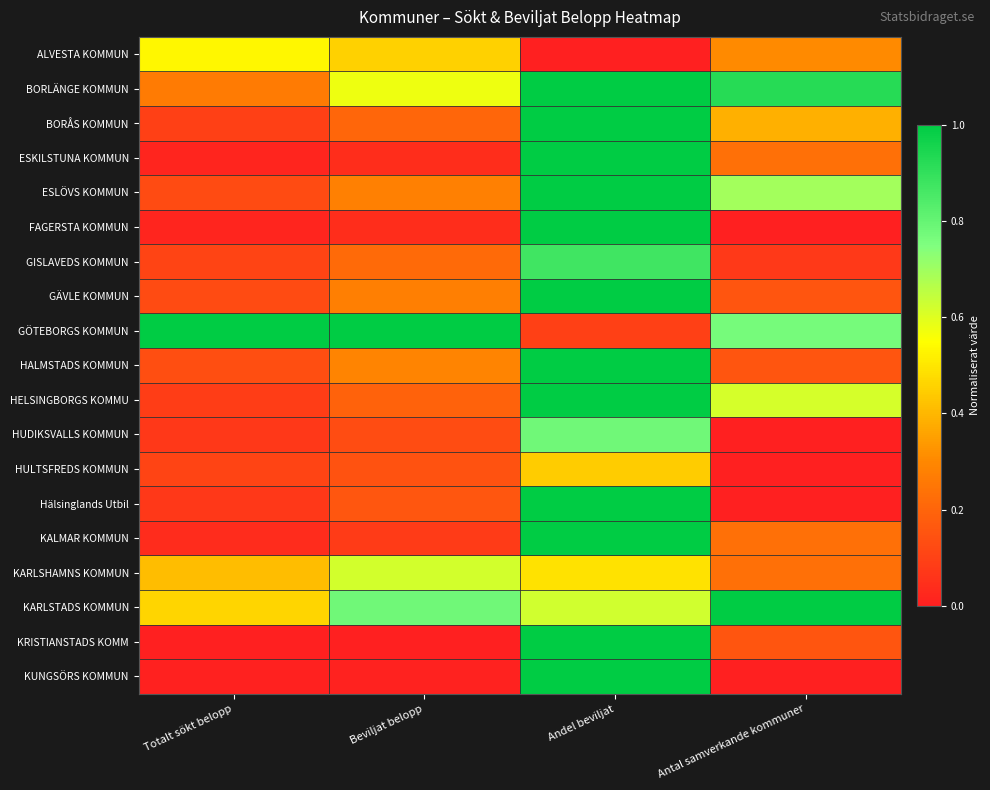

List the series in order of their peak value, lowest first.

HULTSFREDS KOMMUN, ALVESTA KOMMUN, KARLSHAMNS KOMMUN, HUDIKSVALLS KOMMUN, GISLAVEDS KOMMUN, BORLÄNGE KOMMUN, BORÅS KOMMUN, ESKILSTUNA KOMMUN, ESLÖVS KOMMUN, FAGERSTA KOMMUN, GÄVLE KOMMUN, GÖTEBORGS KOMMUN, HALMSTADS KOMMUN, HELSINGBORGS KOMMU, Hälsinglands Utbil, KALMAR KOMMUN, KARLSTADS KOMMUN, KRISTIANSTADS KOMM, KUNGSÖRS KOMMUN